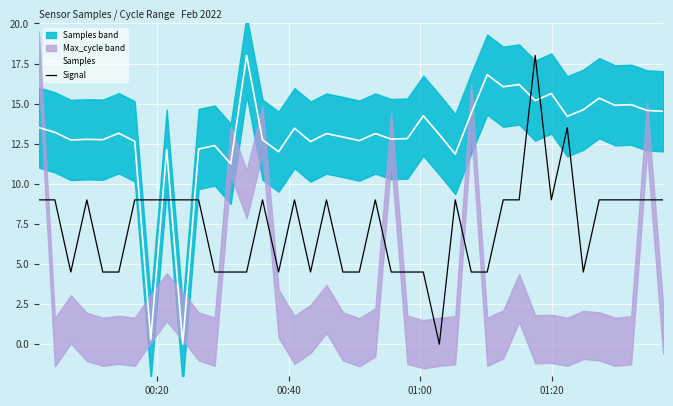

At how many categories does at least one series exceed 11?

38